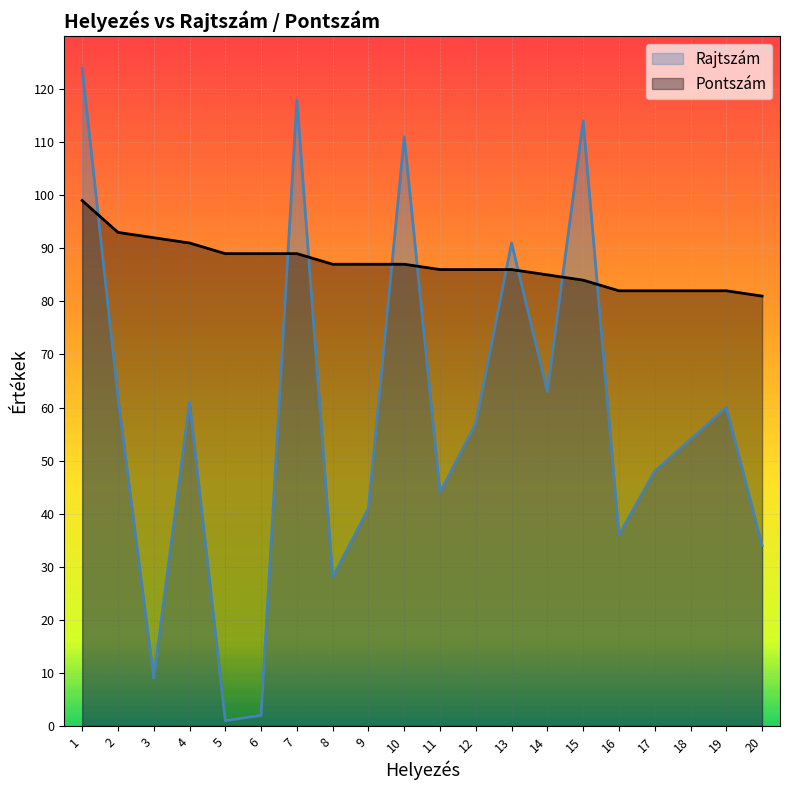

What is the approximate value of Pontszám at 9, to the nearest 10?

90